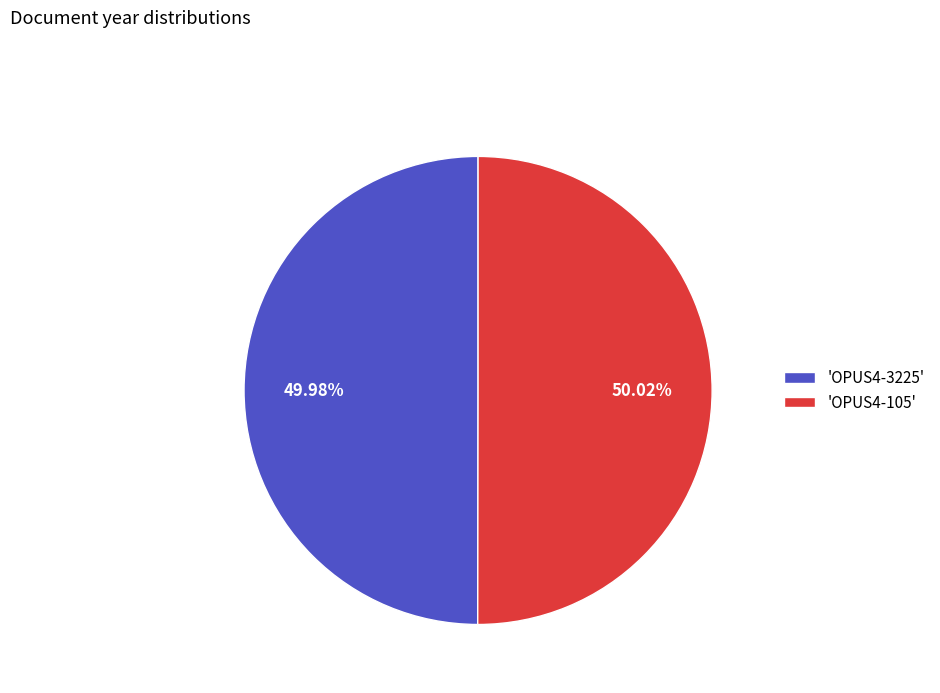

How many slices are in this pie chart?

2